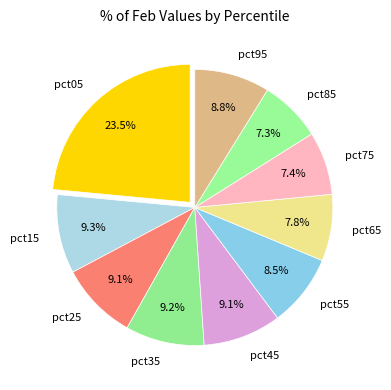

Count the number of slices in the pie.

10